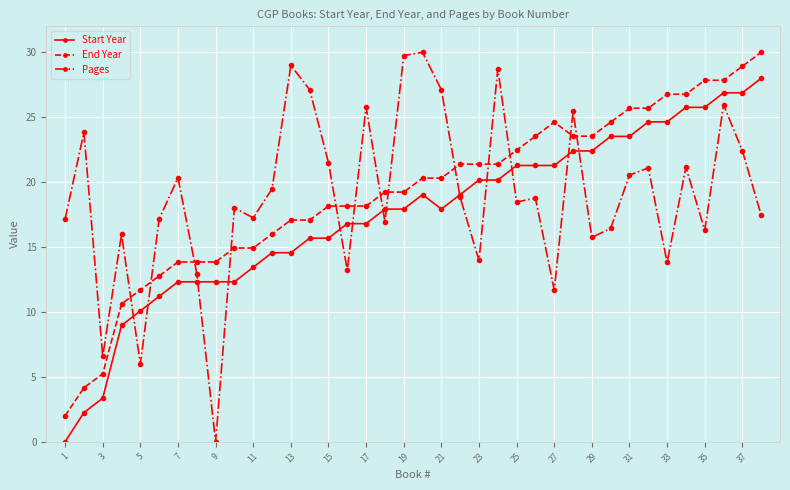

At how many categories does at least one series exceed 23?

21